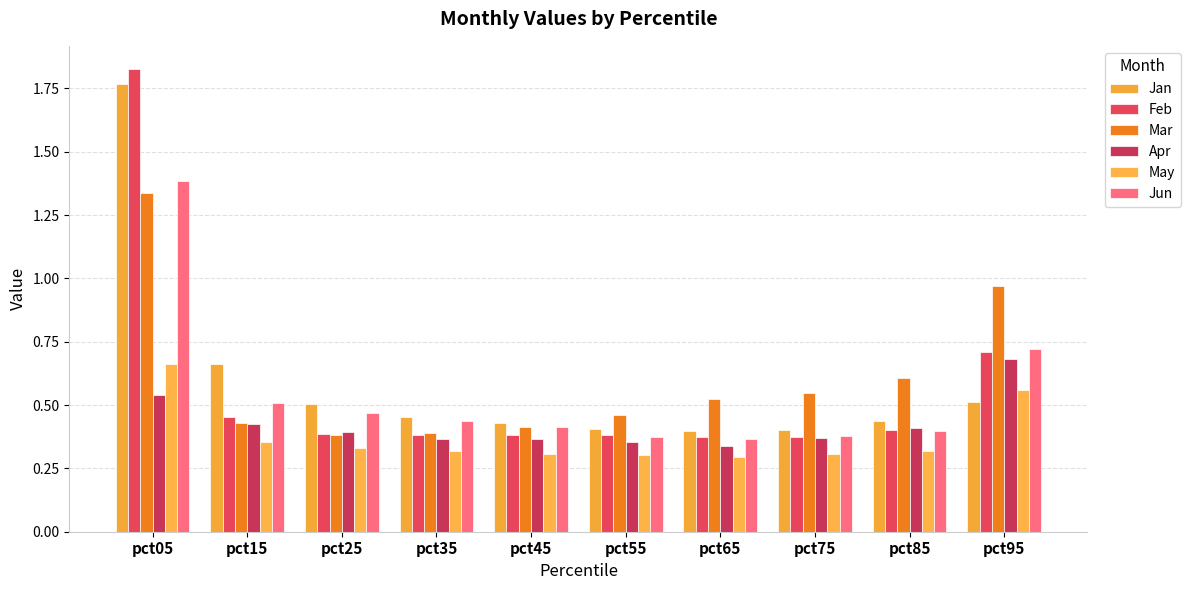

What is the approximate value of Mar at pct75?

0.5